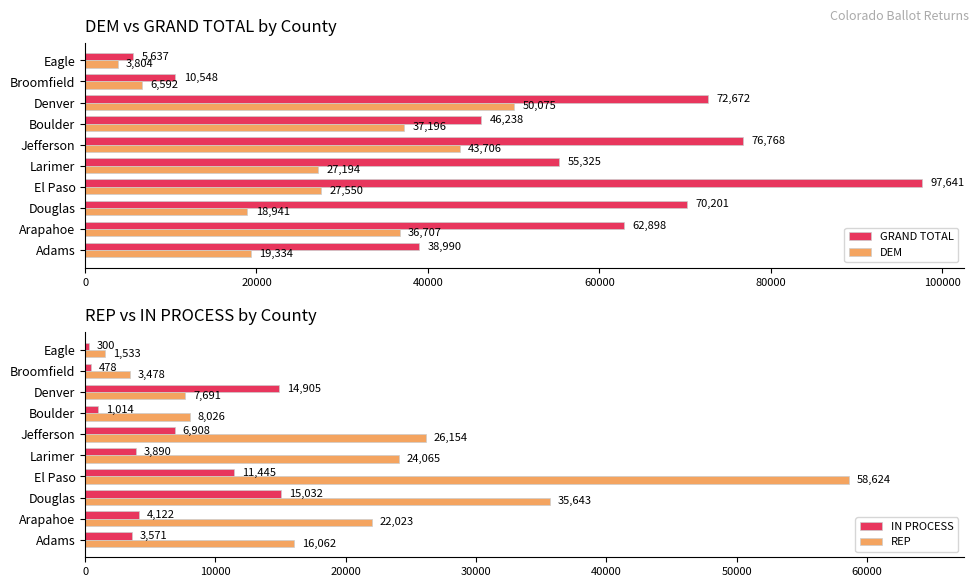

What is the minimum value for GRAND TOTAL?

5637